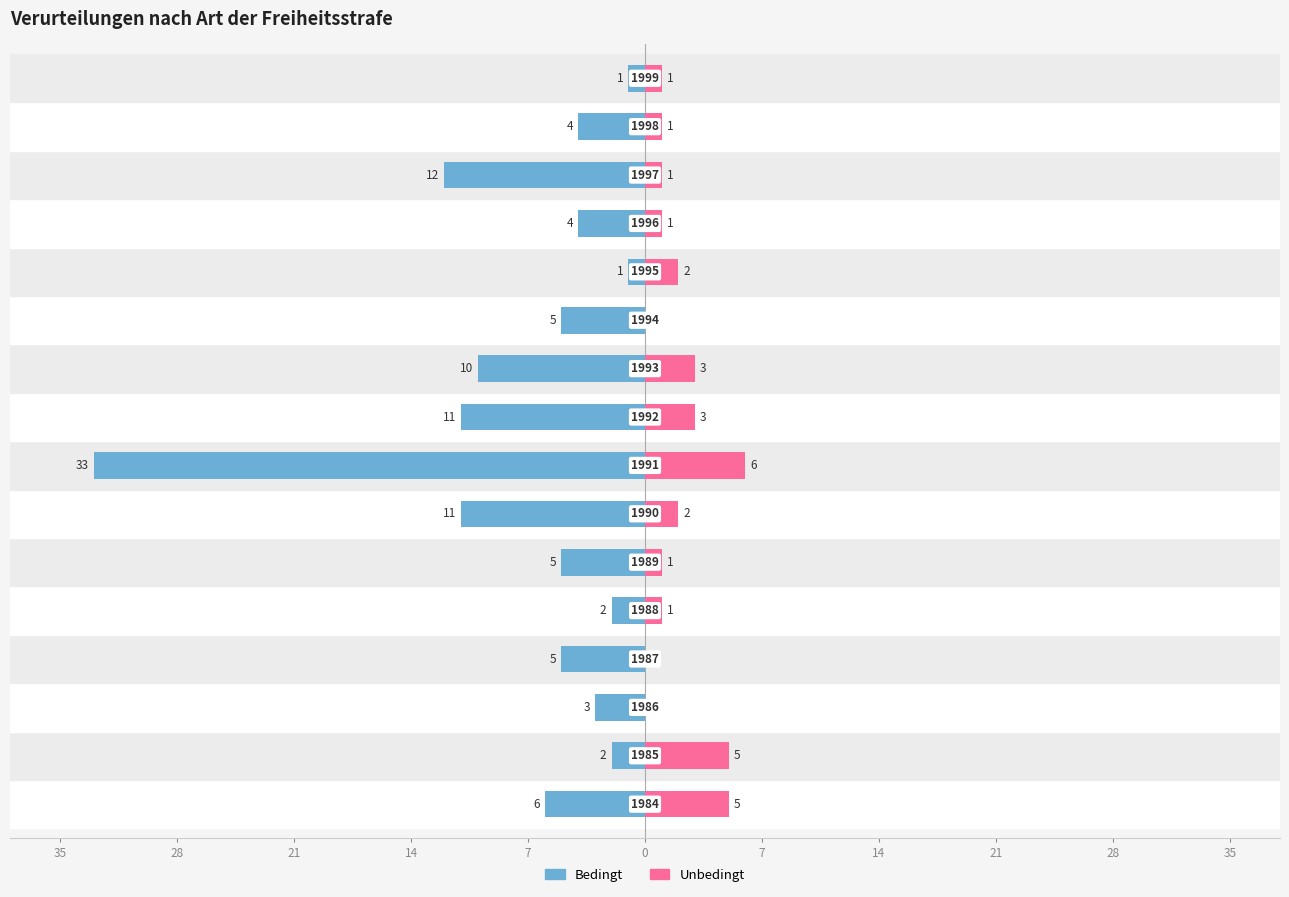

True or false: Unbedingt has a value of 3 at 11.

False